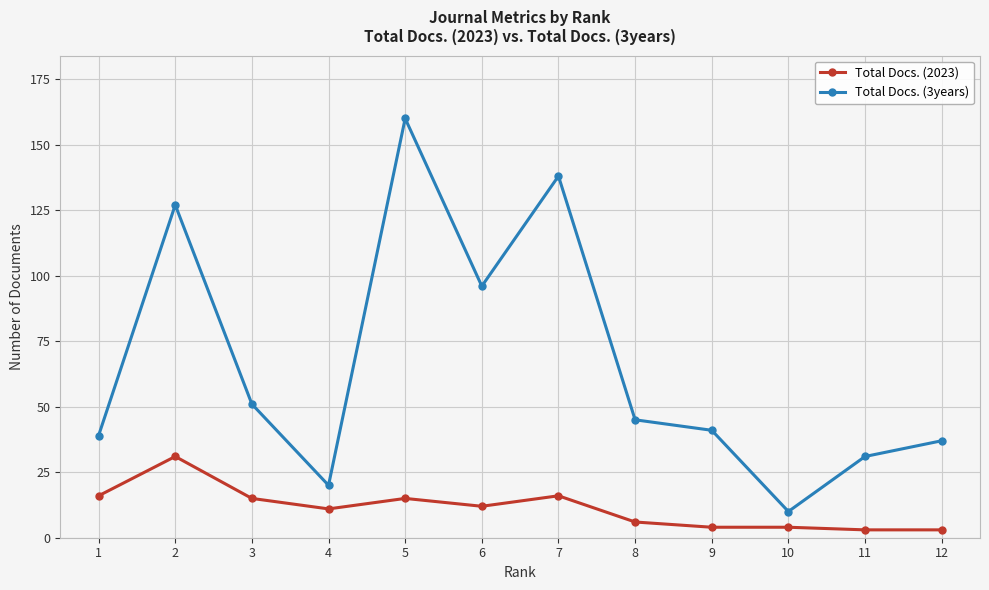

At which category does the chart reach its peak across all series?

5